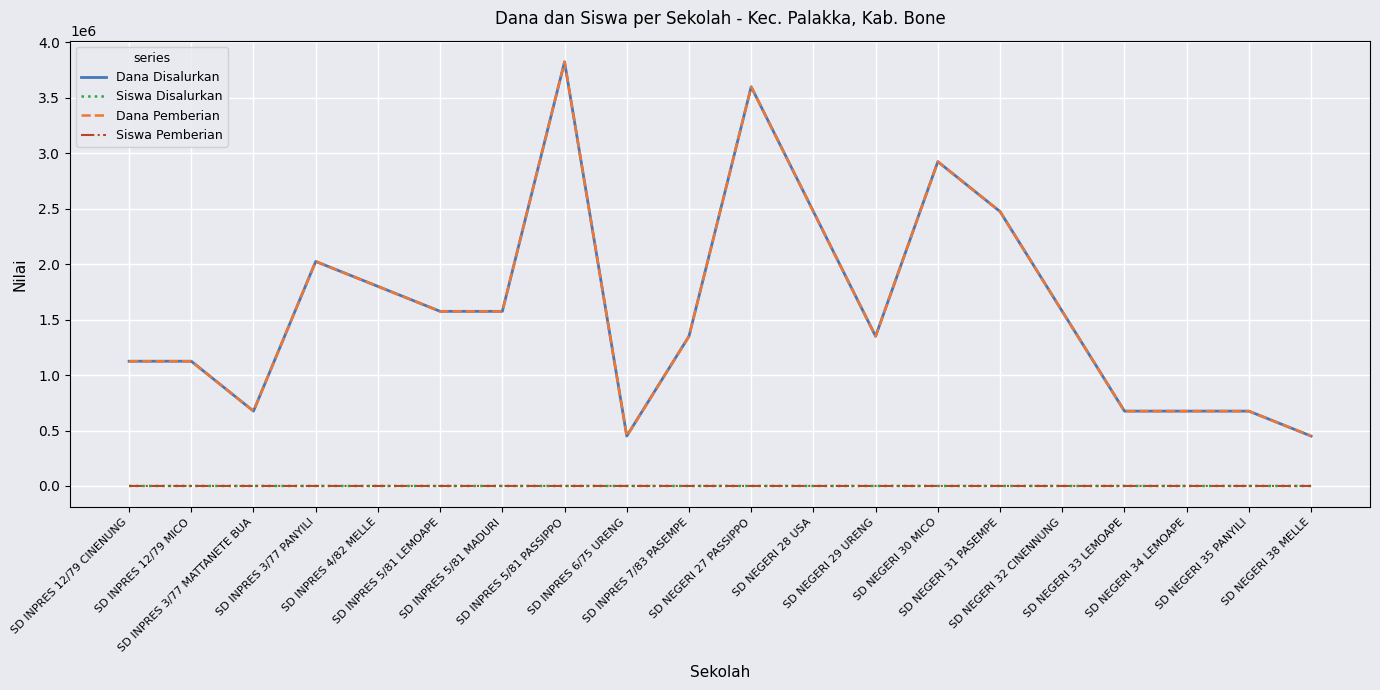

What is the total value across all series at SD NEGERI 31 PASEMPE?

4950022